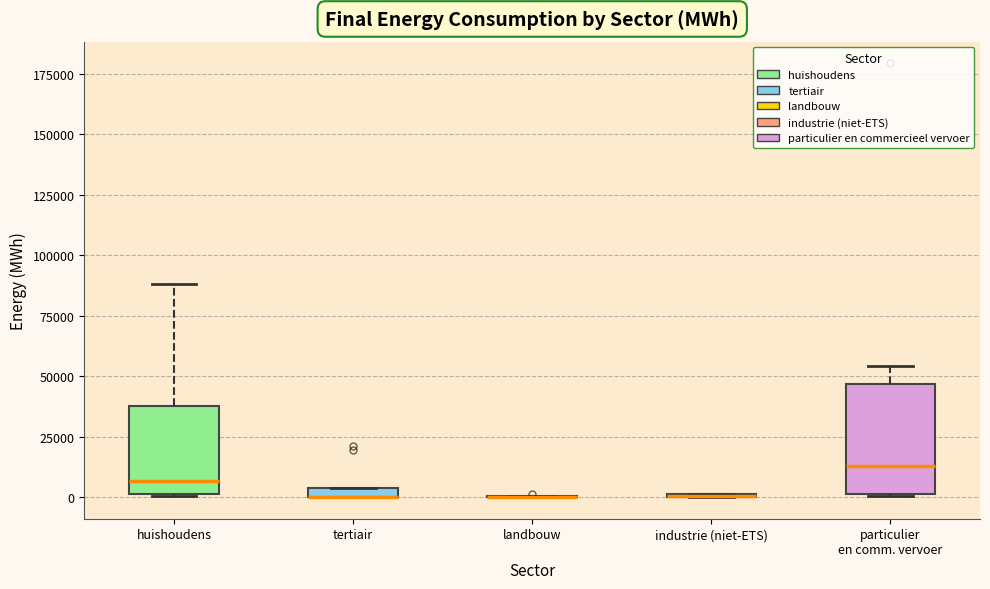

Comparing the boxes themselves (not the whiskers), which one is the tallest?

particulier en comm. vervoer